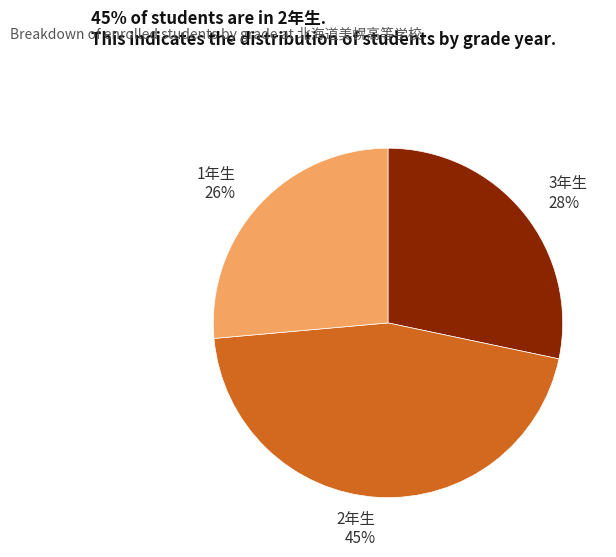

To the nearest percent, what percentage of the pie is 2年生?

45%